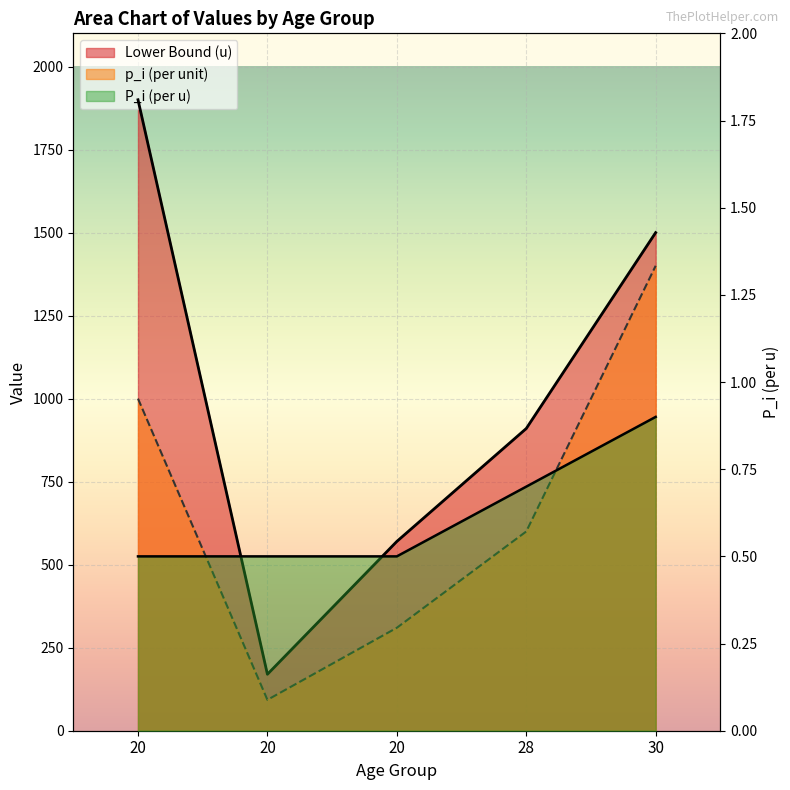

What is the difference between the maximum and minimum values in the Lower Bound (u) series?

1730.0